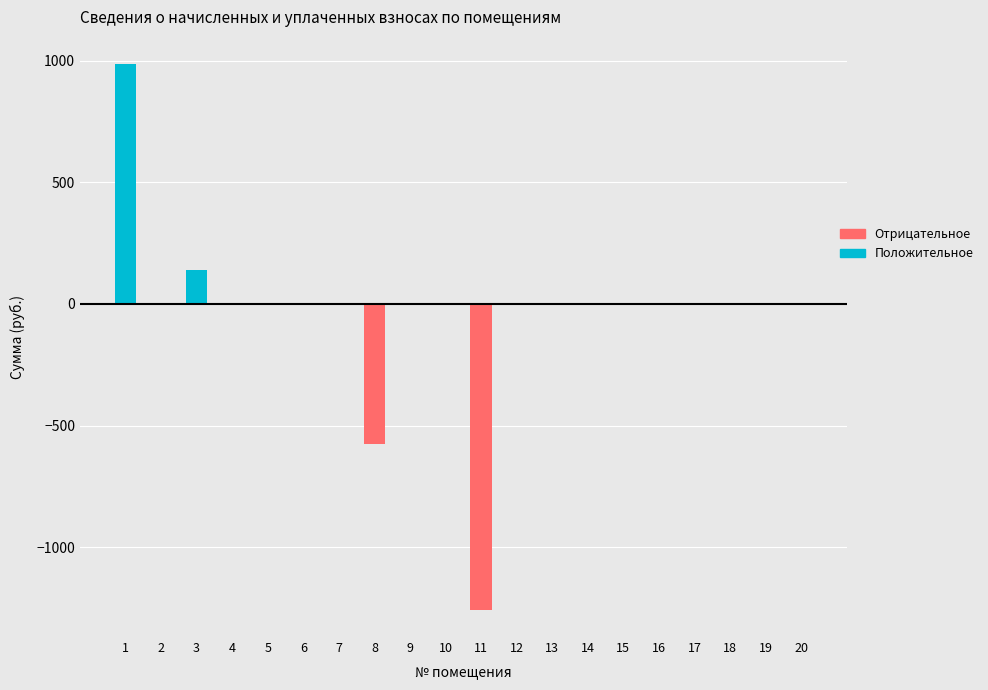

Which series has the largest range (max minus min)?

Отрицательное отклонение